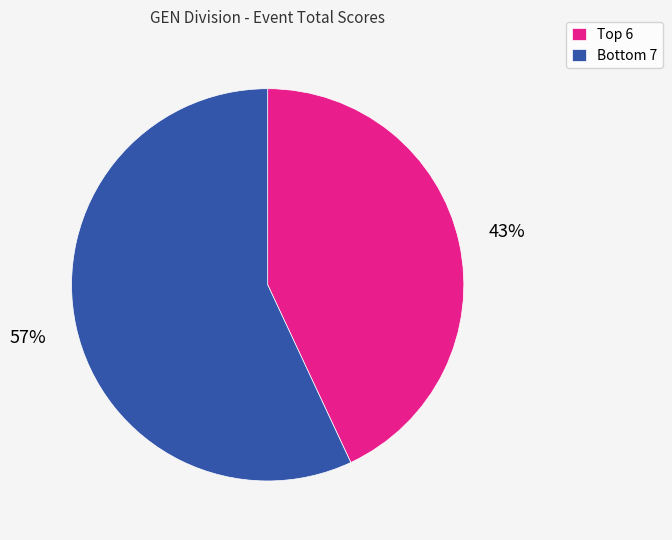

To the nearest percent, what is the difference between the largest and smallest slice percentages?

14%